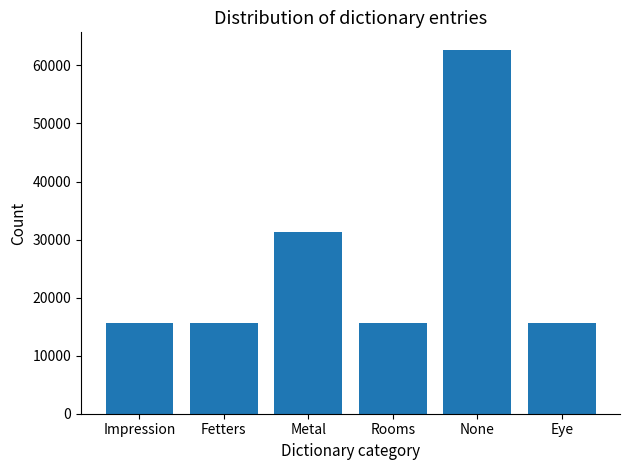

What is the change in value from Fetters to Metal?

+15636